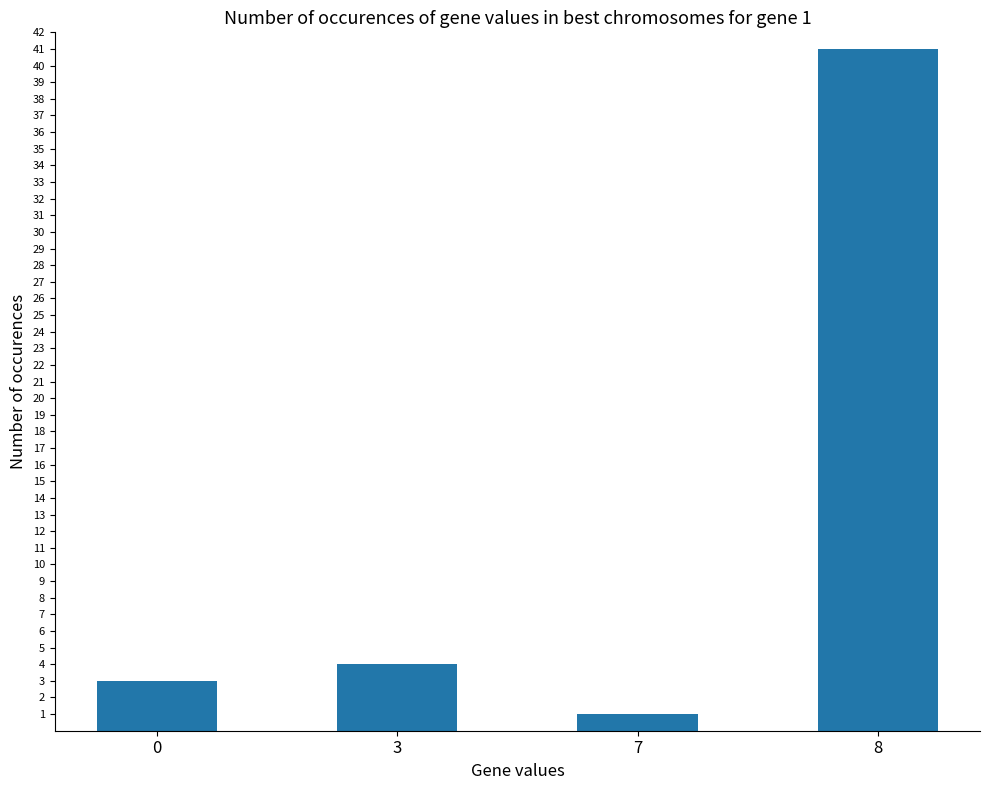

What is the value of the 1st bar from the left?

3